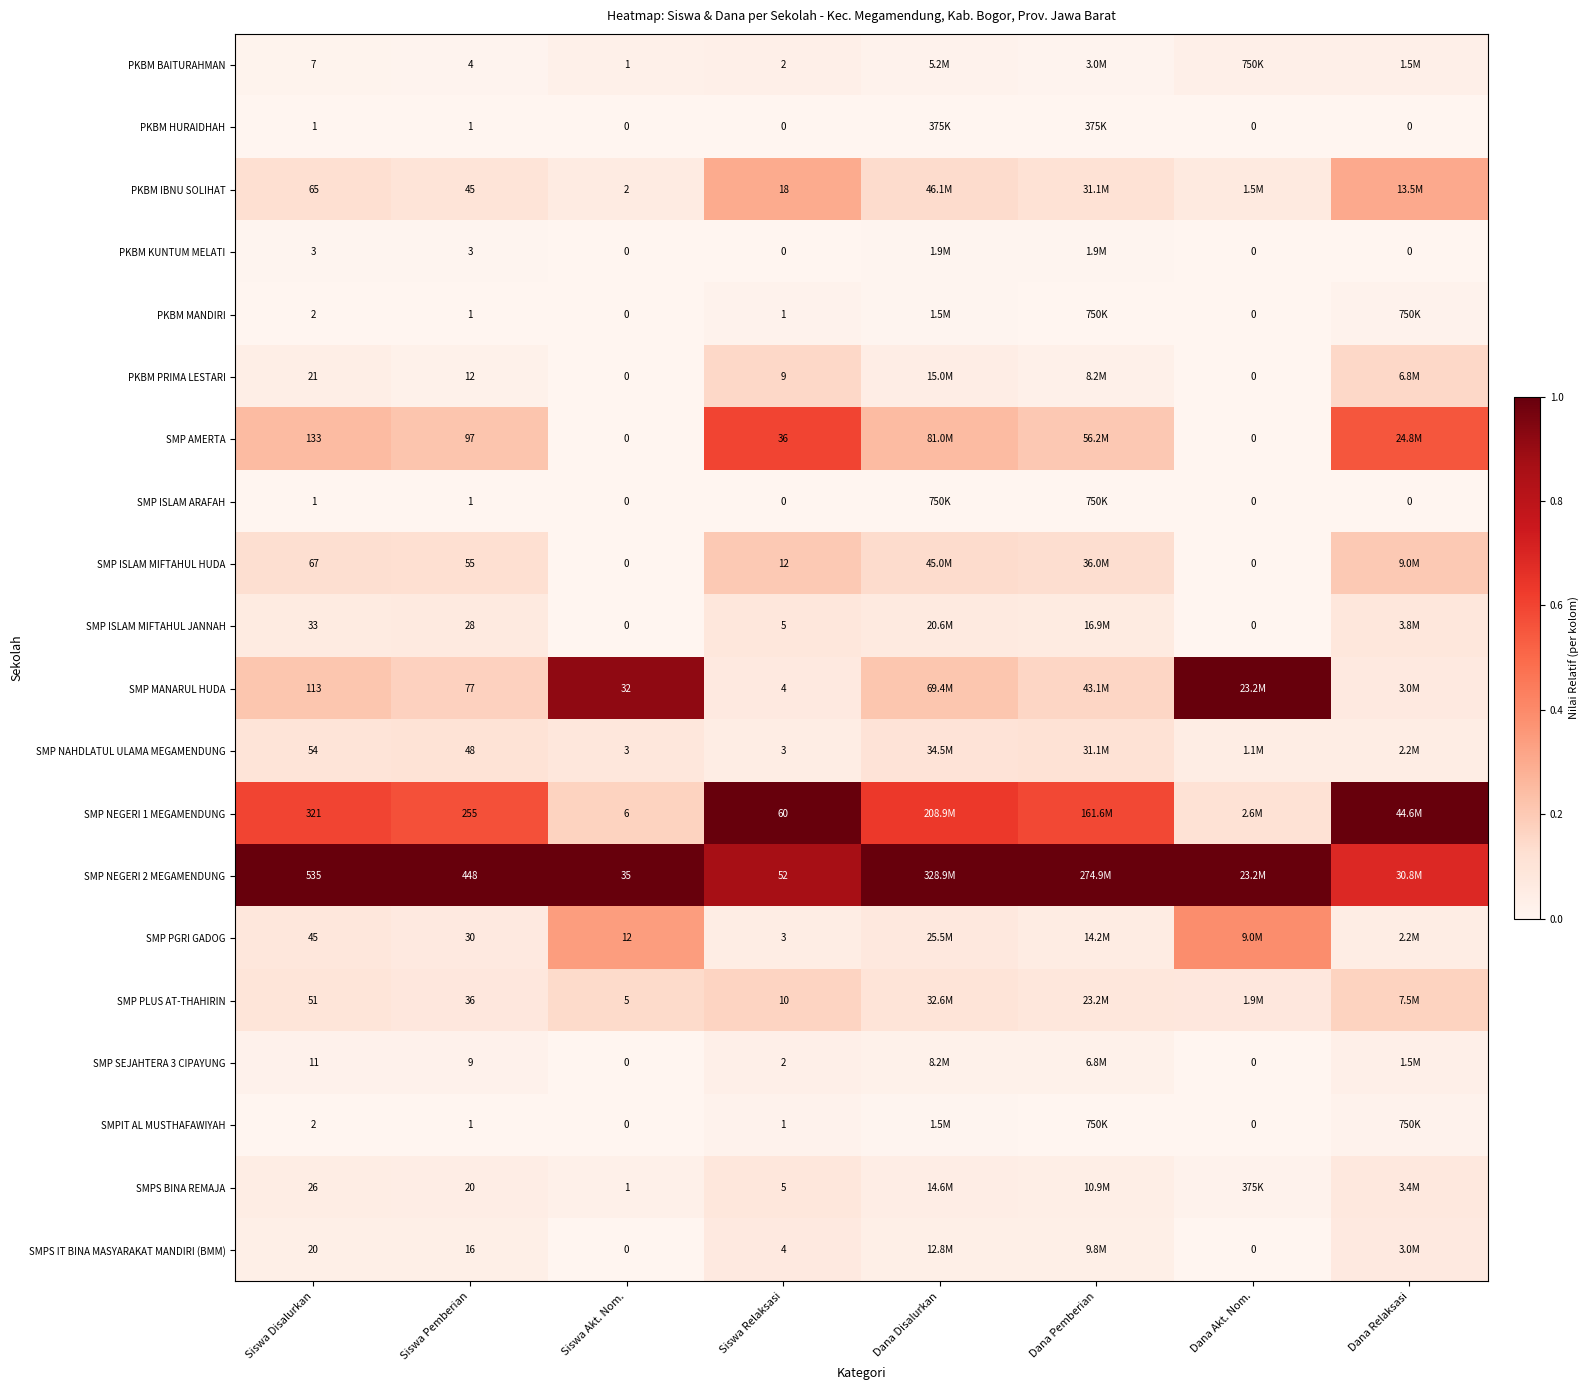

The value of SMPIT AL MUSTHAFAWIYAH at Siswa Relaksasi is 0.0. True or false?

False